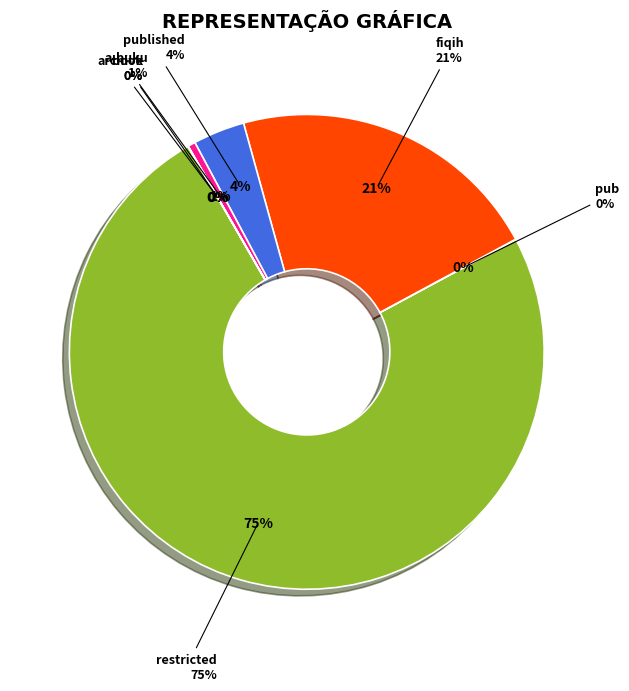

What is the change in value from a-buku to book?

-294